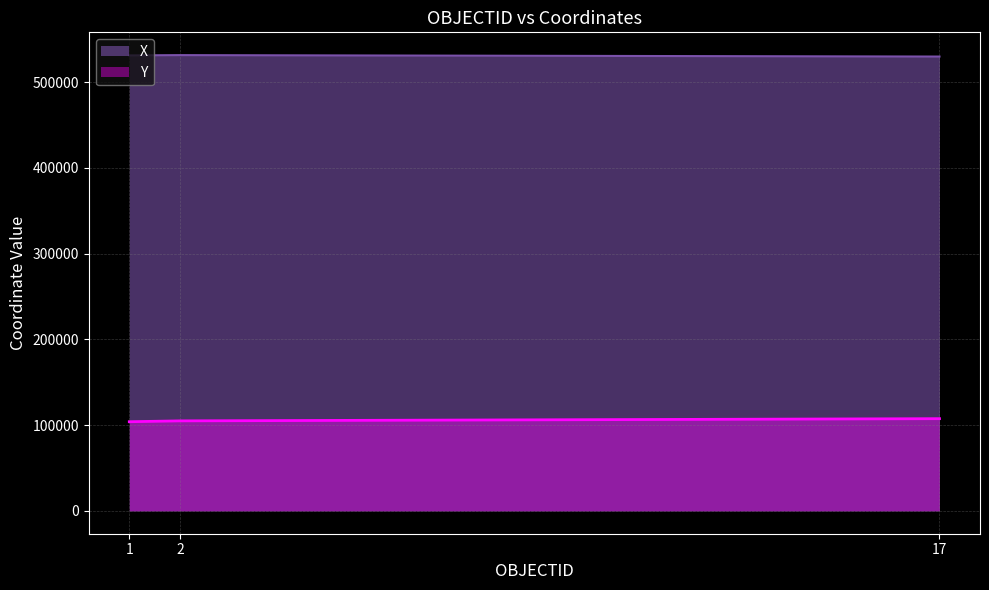

Does the chart have visible grid lines?

Yes